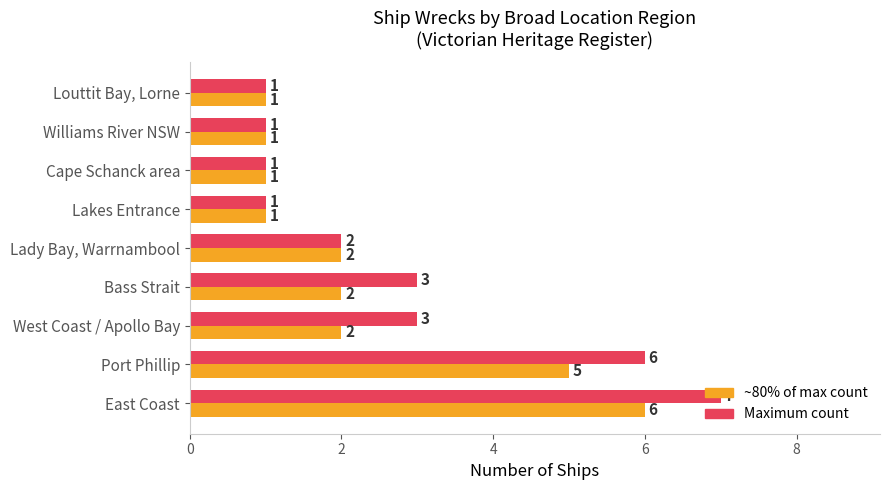

What are all the series names shown in the legend?

~80% of max count, Maximum count